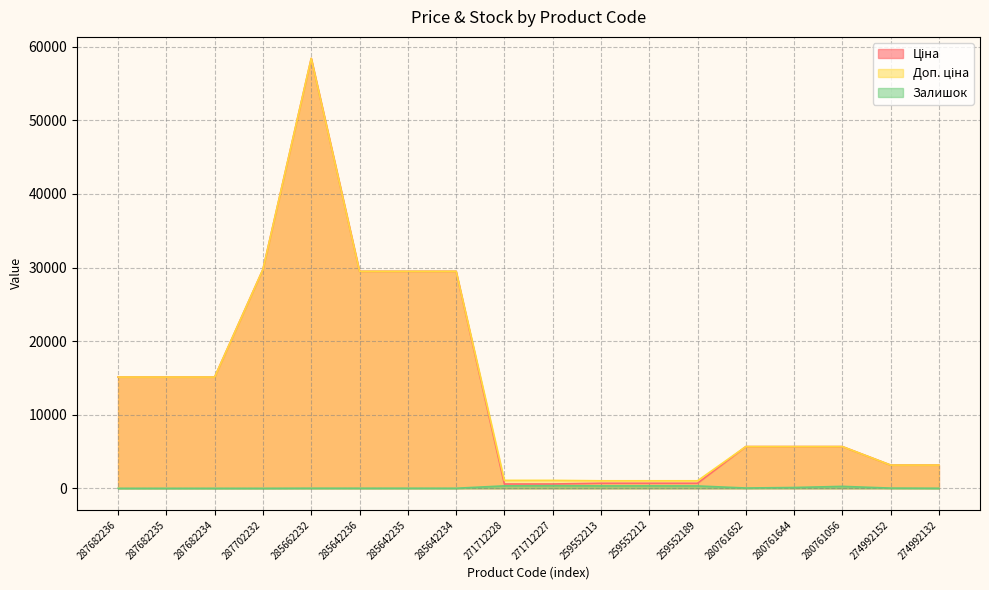

True or false: Ціна and Доп. ціна cross at least once.

False